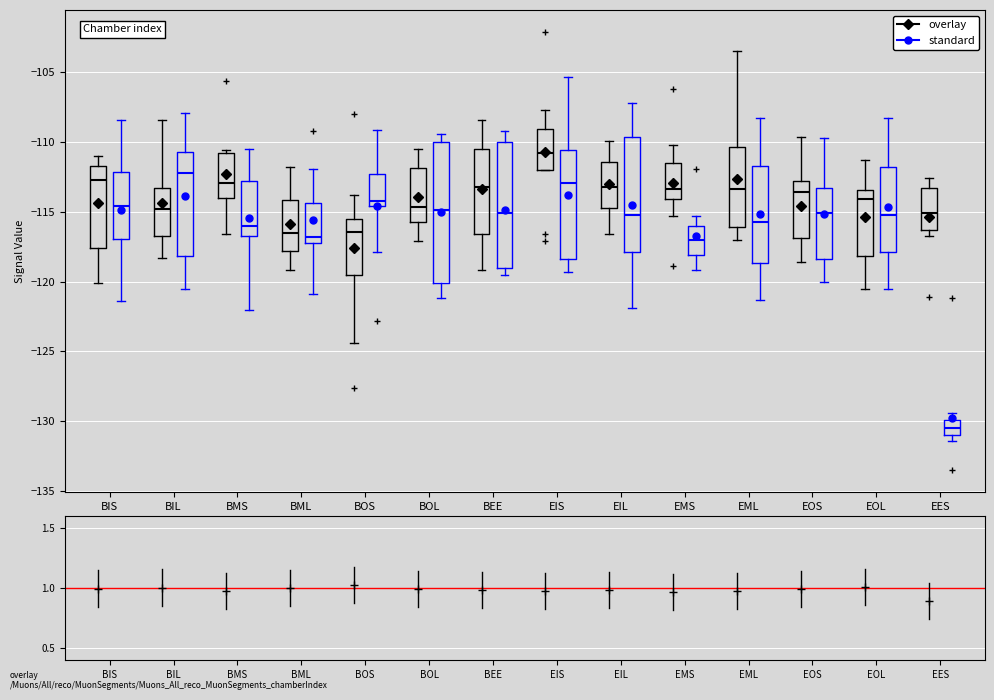

Where does the upper whisker of the box for EIS (overlay) end on the y-axis? The values are not printed on the chart, so give them approximately, as read against the axis.

-107.5